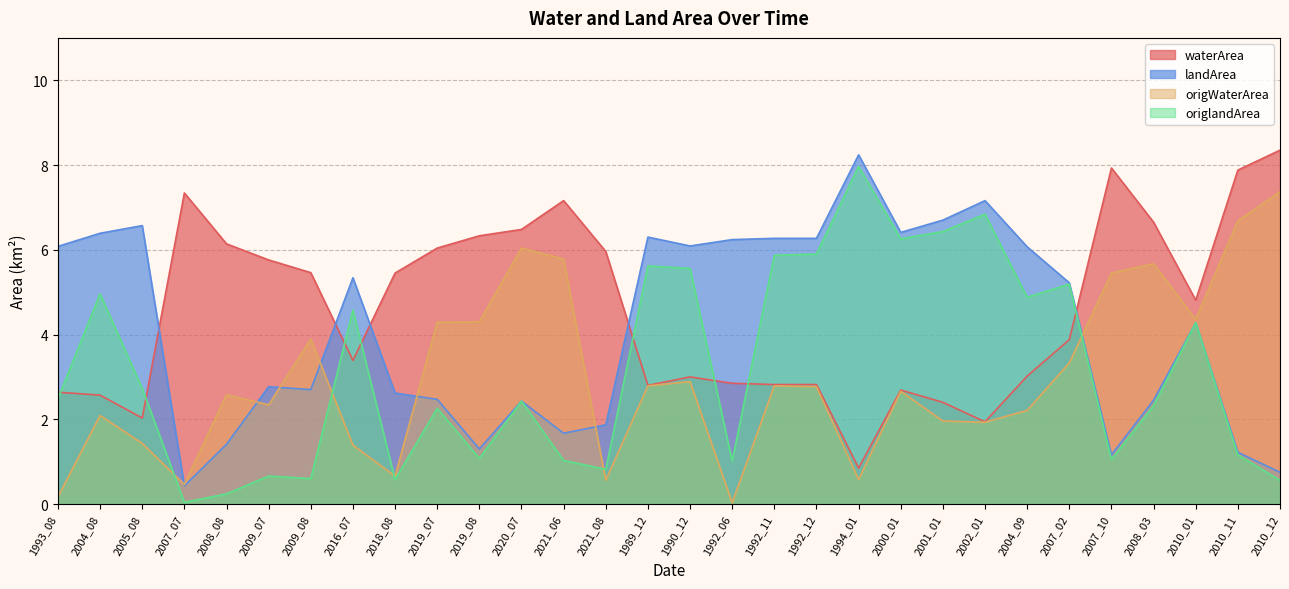

Between 2001_01 and 2010_01, which is larger?

2010_01